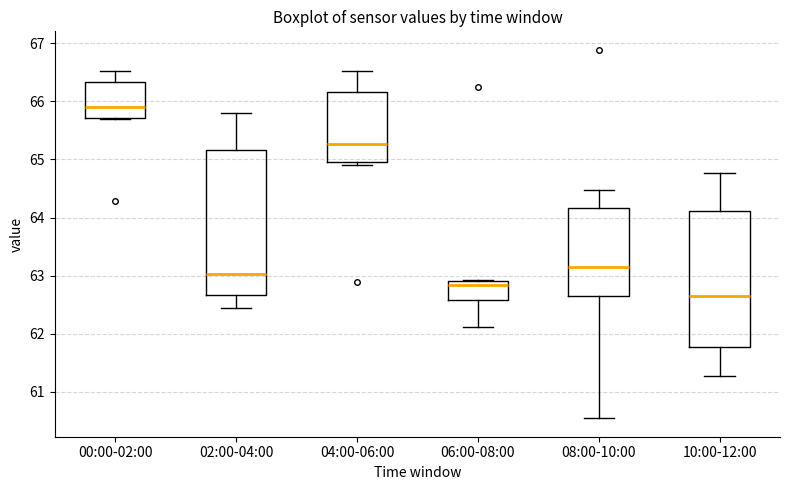

Which box has the lowest median line?

10:00-12:00